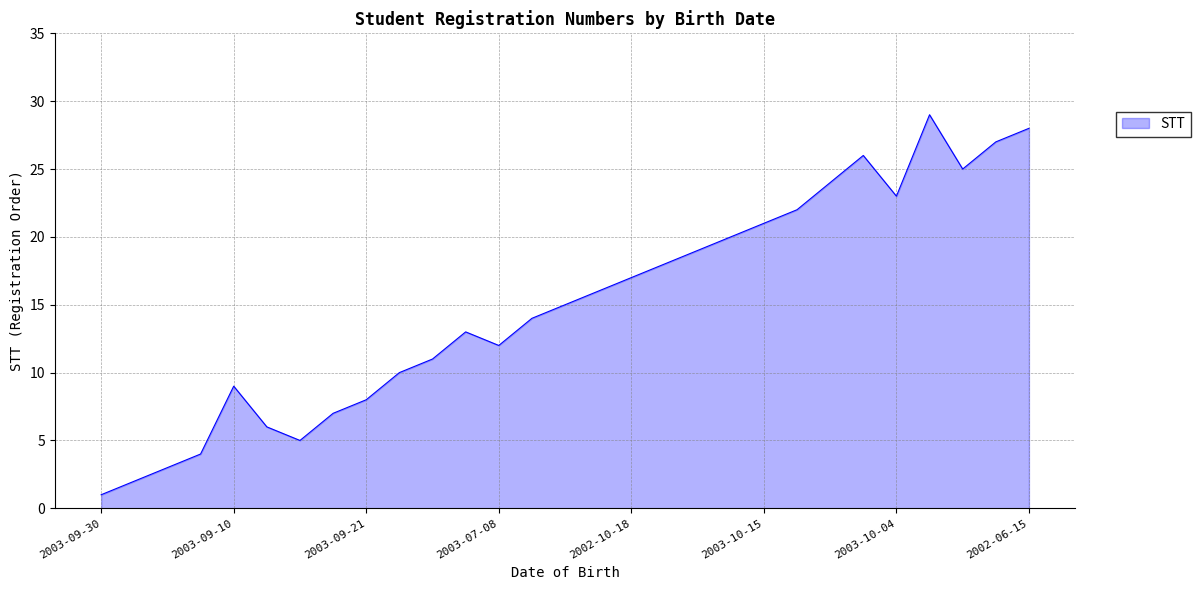

What is the greatest value displayed?

29